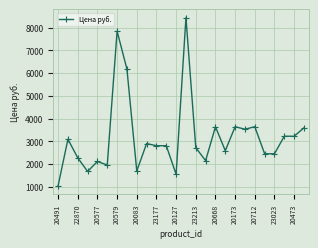

How many data points does each series have?

26